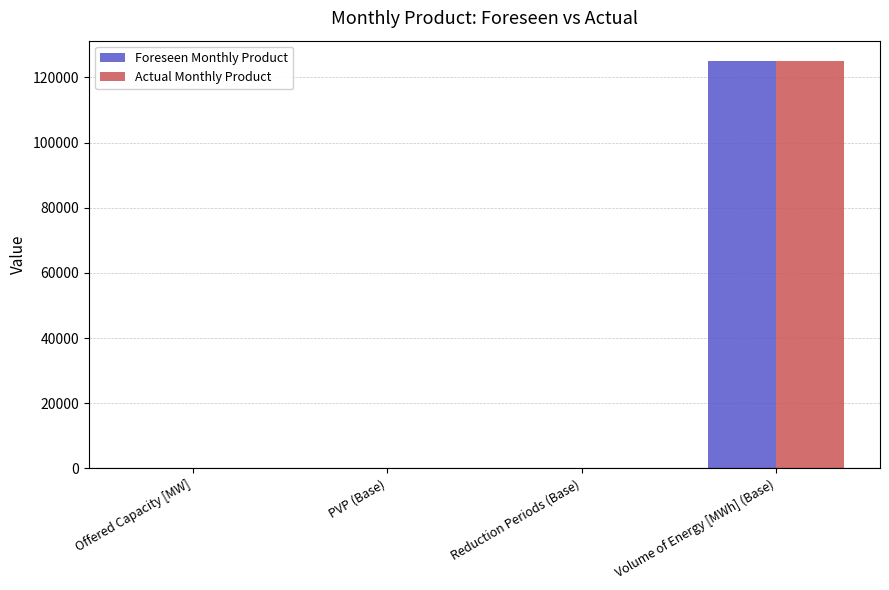

Which category has the highest value in the Actual Monthly Product series?

Volume of Energy [MWh] (Base)